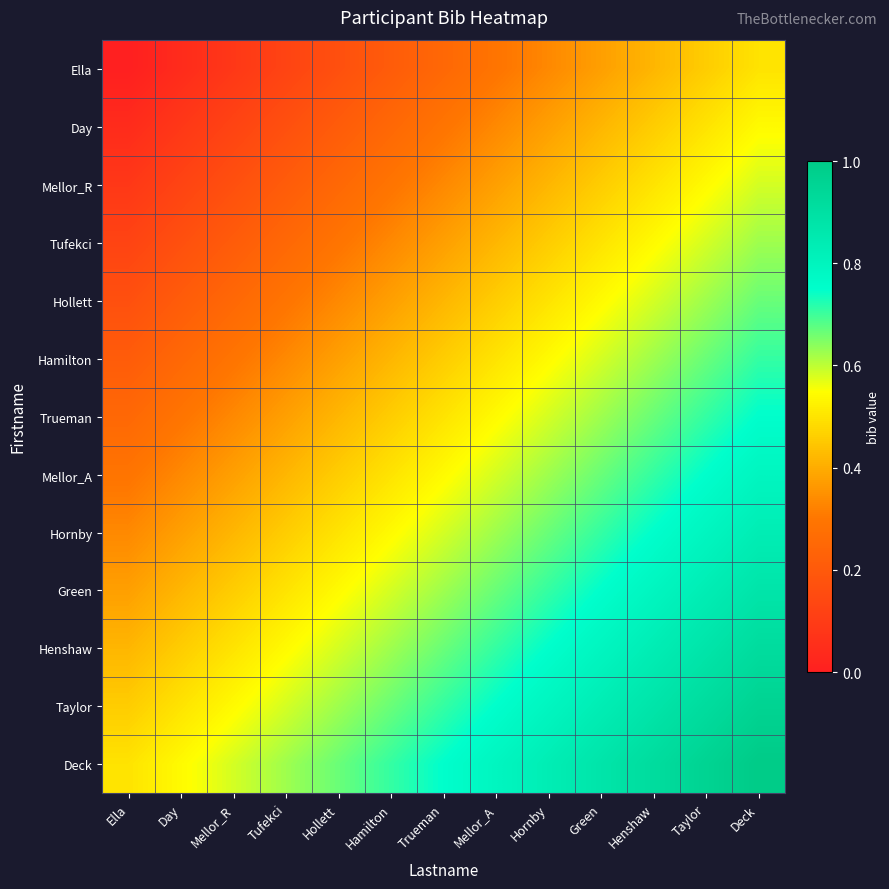

Reading left to right, transcribe all the data shown in this chart.

Ella: Ella=0.0	Day=0.0	Mellor_R=0.1	Tufekci=0.1	Hollett=0.2	Hamilton=0.2	Trueman=0.2	Mellor_A=0.3	Hornby=0.3	Green=0.4	Henshaw=0.4	Taylor=0.5	Deck=0.5
Day: Ella=0.0	Day=0.1	Mellor_R=0.1	Tufekci=0.2	Hollett=0.2	Hamilton=0.2	Trueman=0.3	Mellor_A=0.3	Hornby=0.4	Green=0.4	Henshaw=0.5	Taylor=0.5	Deck=0.5
Mellor_R: Ella=0.1	Day=0.1	Mellor_R=0.2	Tufekci=0.2	Hollett=0.2	Hamilton=0.3	Trueman=0.3	Mellor_A=0.4	Hornby=0.4	Green=0.5	Henshaw=0.5	Taylor=0.5	Deck=0.6
Tufekci: Ella=0.1	Day=0.2	Mellor_R=0.2	Tufekci=0.2	Hollett=0.3	Hamilton=0.3	Trueman=0.4	Mellor_A=0.4	Hornby=0.5	Green=0.5	Henshaw=0.5	Taylor=0.6	Deck=0.6
Hollett: Ella=0.2	Day=0.2	Mellor_R=0.2	Tufekci=0.3	Hollett=0.3	Hamilton=0.4	Trueman=0.4	Mellor_A=0.5	Hornby=0.5	Green=0.5	Henshaw=0.6	Taylor=0.6	Deck=0.7
Hamilton: Ella=0.2	Day=0.2	Mellor_R=0.3	Tufekci=0.3	Hollett=0.4	Hamilton=0.4	Trueman=0.5	Mellor_A=0.5	Hornby=0.5	Green=0.6	Henshaw=0.6	Taylor=0.7	Deck=0.7
Trueman: Ella=0.2	Day=0.3	Mellor_R=0.3	Tufekci=0.4	Hollett=0.4	Hamilton=0.5	Trueman=0.5	Mellor_A=0.5	Hornby=0.6	Green=0.6	Henshaw=0.7	Taylor=0.7	Deck=0.8
Mellor_A: Ella=0.3	Day=0.3	Mellor_R=0.4	Tufekci=0.4	Hollett=0.5	Hamilton=0.5	Trueman=0.5	Mellor_A=0.6	Hornby=0.6	Green=0.7	Henshaw=0.7	Taylor=0.8	Deck=0.8
Hornby: Ella=0.3	Day=0.4	Mellor_R=0.4	Tufekci=0.5	Hollett=0.5	Hamilton=0.5	Trueman=0.6	Mellor_A=0.6	Hornby=0.7	Green=0.7	Henshaw=0.8	Taylor=0.8	Deck=0.8
Green: Ella=0.4	Day=0.4	Mellor_R=0.5	Tufekci=0.5	Hollett=0.5	Hamilton=0.6	Trueman=0.6	Mellor_A=0.7	Hornby=0.7	Green=0.8	Henshaw=0.8	Taylor=0.8	Deck=0.9
Henshaw: Ella=0.4	Day=0.5	Mellor_R=0.5	Tufekci=0.5	Hollett=0.6	Hamilton=0.6	Trueman=0.7	Mellor_A=0.7	Hornby=0.8	Green=0.8	Henshaw=0.8	Taylor=0.9	Deck=0.9
Taylor: Ella=0.5	Day=0.5	Mellor_R=0.5	Tufekci=0.6	Hollett=0.6	Hamilton=0.7	Trueman=0.7	Mellor_A=0.8	Hornby=0.8	Green=0.8	Henshaw=0.9	Taylor=0.9	Deck=1.0
Deck: Ella=0.5	Day=0.5	Mellor_R=0.6	Tufekci=0.6	Hollett=0.7	Hamilton=0.7	Trueman=0.8	Mellor_A=0.8	Hornby=0.8	Green=0.9	Henshaw=0.9	Taylor=1.0	Deck=1.0